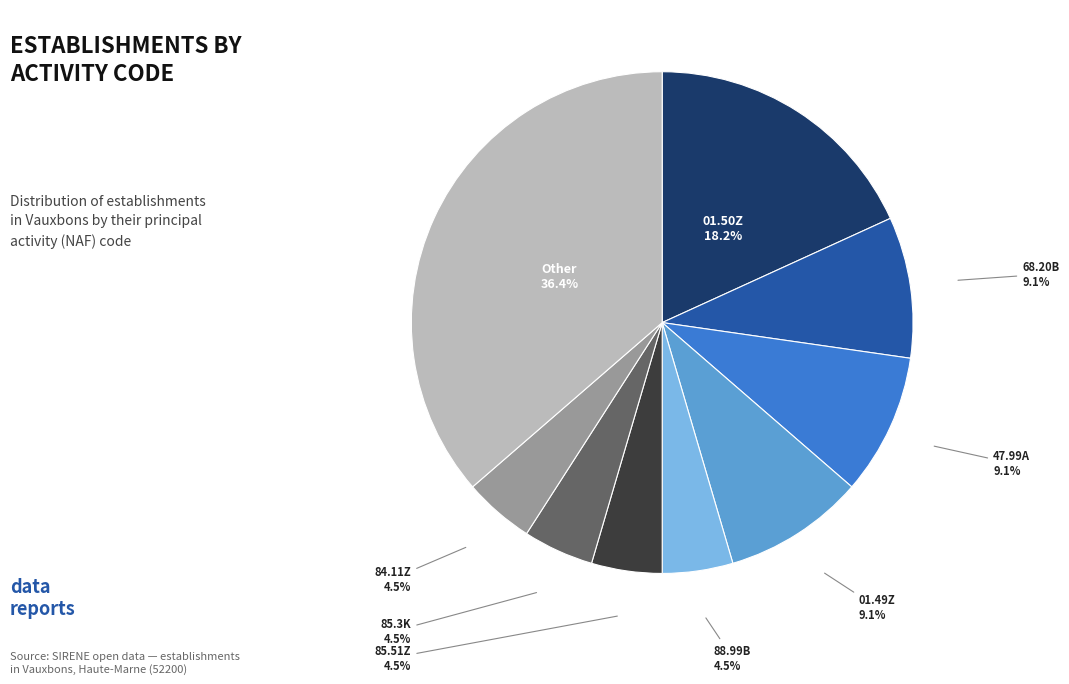

Is there a majority slice in this chart?

No